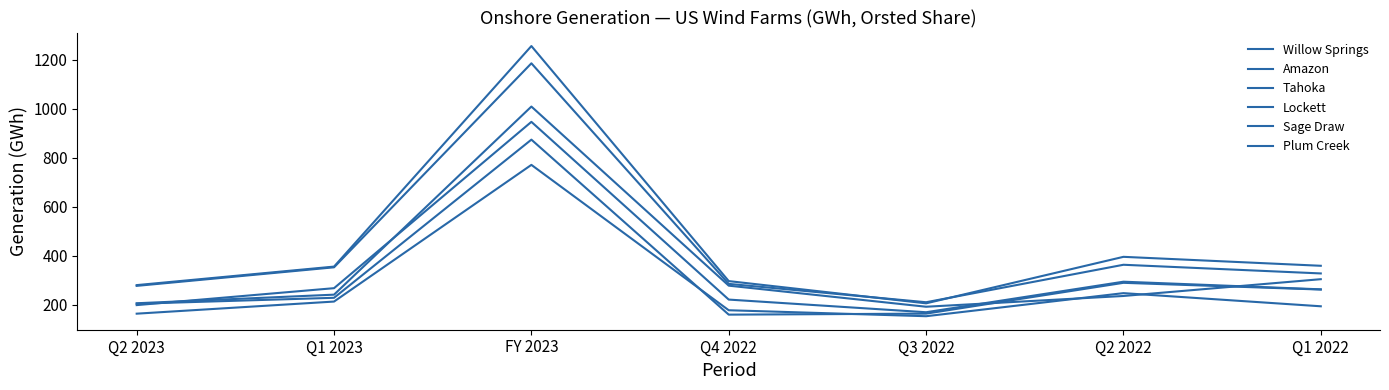

How many categories are shown in the chart?

7